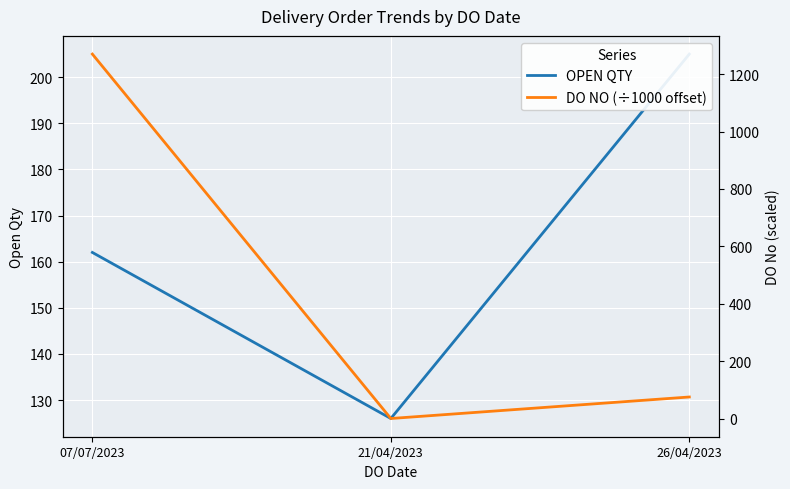

Reading left to right, what are all the values shown in this chart?

OPEN QTY: 07/07/2023=162.0	21/04/2023=126.0	26/04/2023=205.0
DO NO (÷1000 offset): 07/07/2023=1269.7	21/04/2023=0.0	26/04/2023=74.9